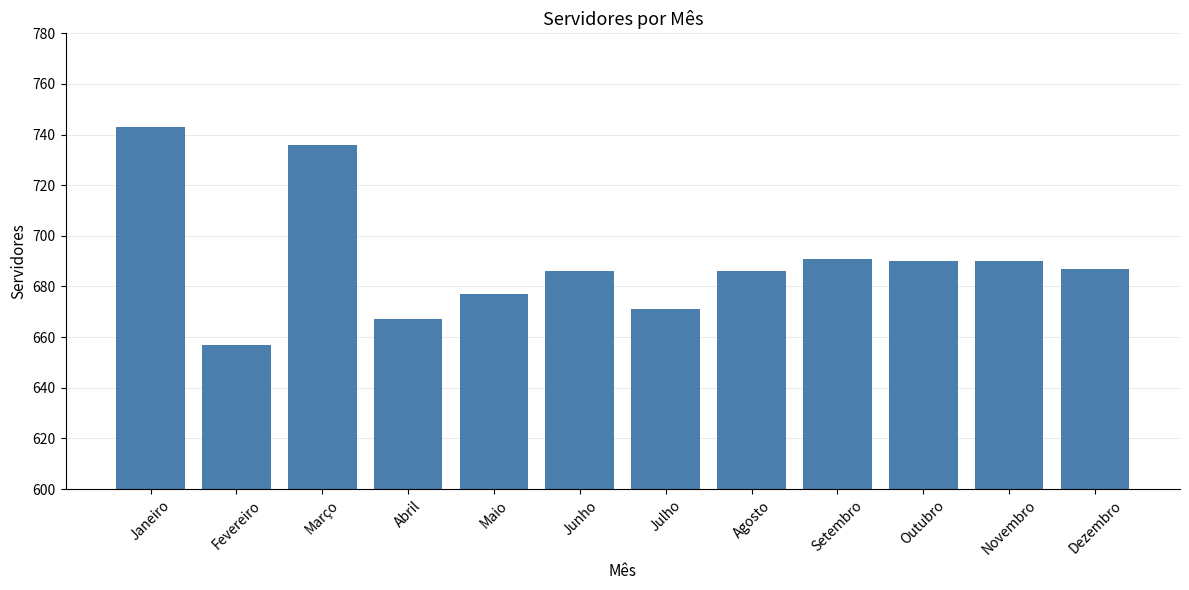

Reading left to right, list all the values displayed in this chart.

Janeiro=743	Fevereiro=657	Março=736	Abril=667	Maio=677	Junho=686	Julho=671	Agosto=686	Setembro=691	Outubro=690	Novembro=690	Dezembro=687